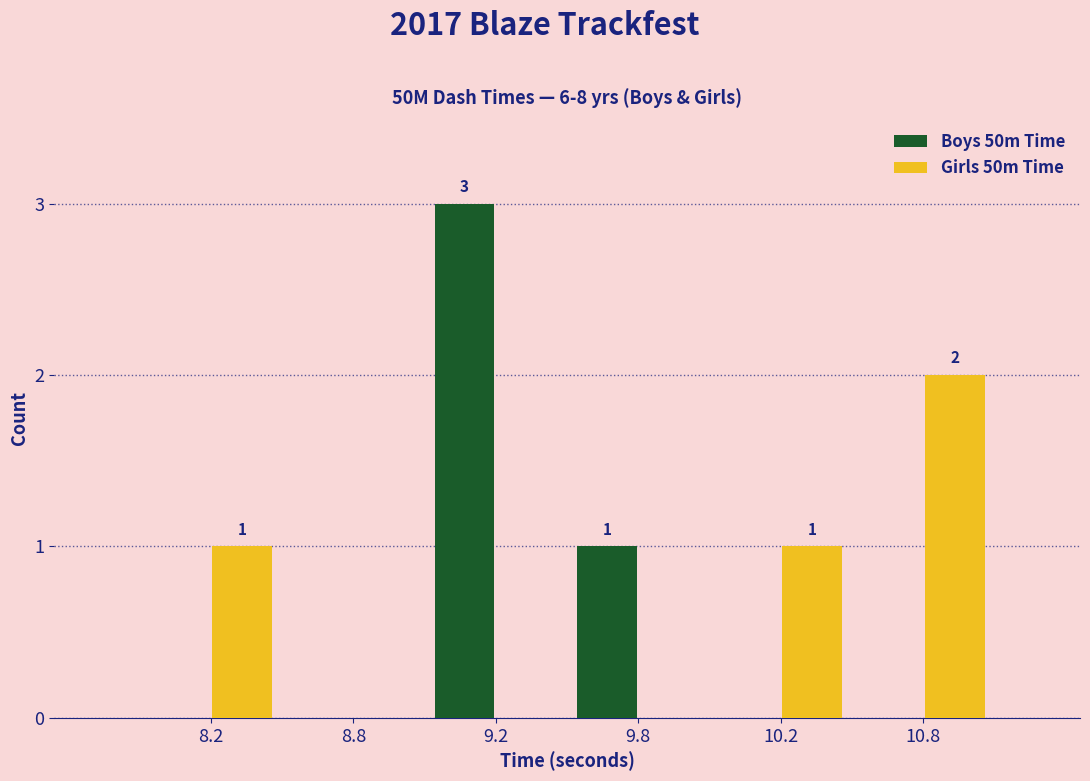

Reading right to left, what are all the values shown in this chart?

Boys 50m Time: 10.8=0	10.2=0	9.8=1	9.2=3	8.8=0	8.2=0
Girls 50m Time: 10.8=2	10.2=1	9.8=0	9.2=0	8.8=0	8.2=1